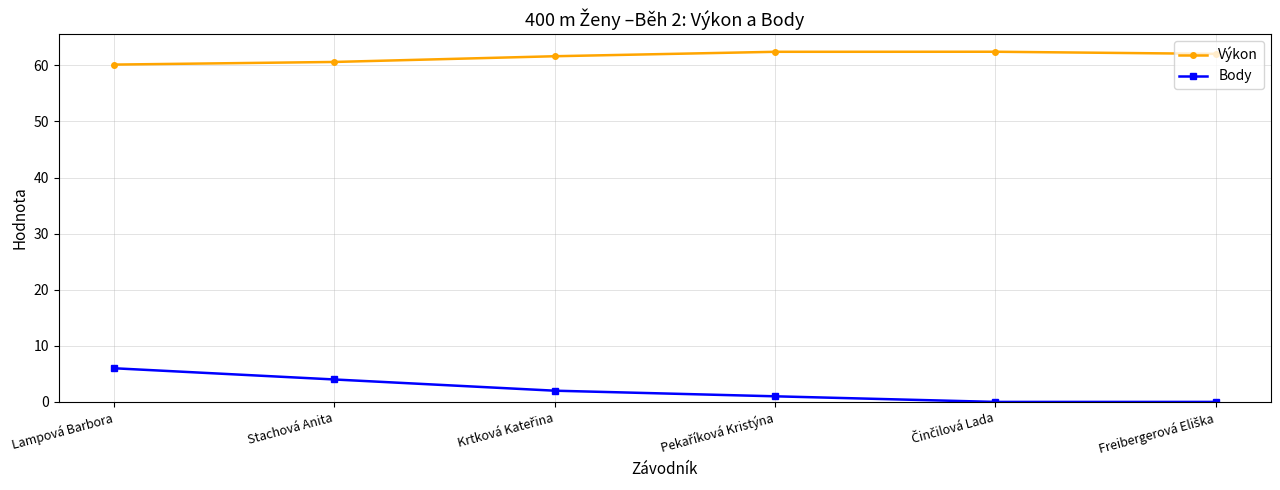

The value of Výkon at Stachová Anita is 60.6. True or false?

True